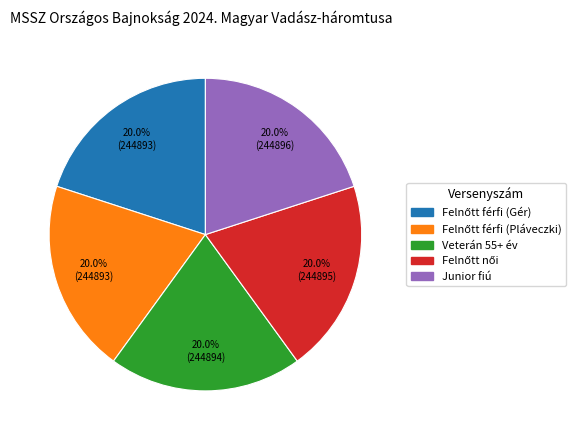

Is there any slice that represents more than half of the pie?

No